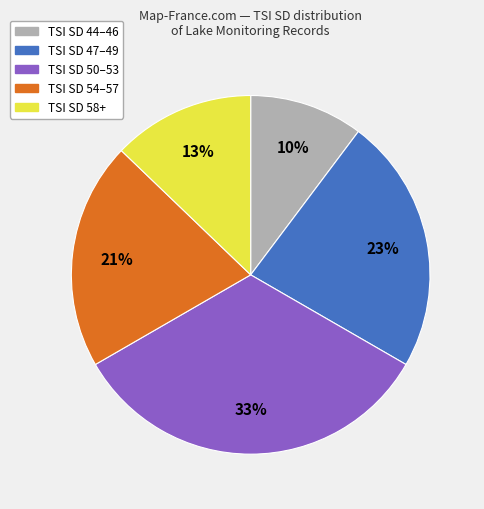

Which slice is the smallest?

TSI SD 44–46